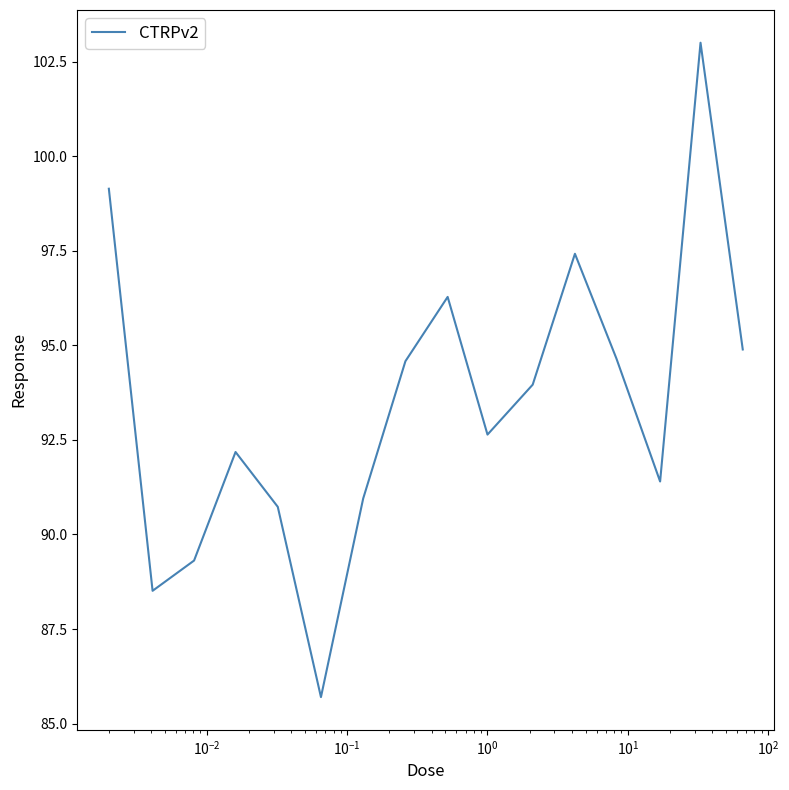

What is the smallest value displayed?

85.7